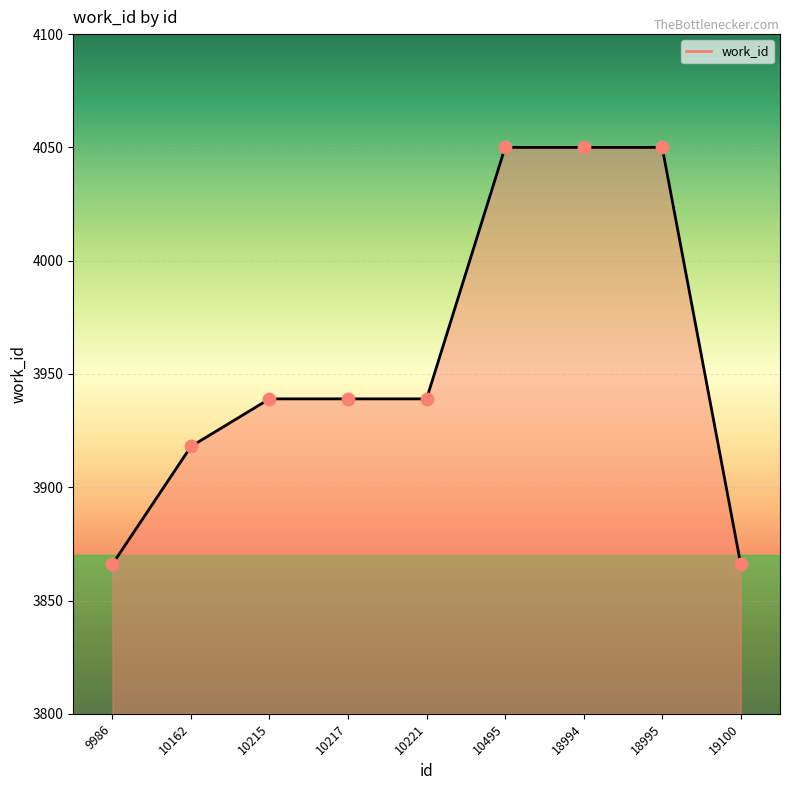

Which has a higher value, 19100 or 10217?

10217